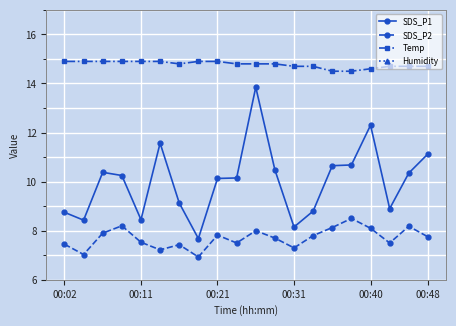

The value of SDS_P1 at 00:11 is 2.2. True or false?

False